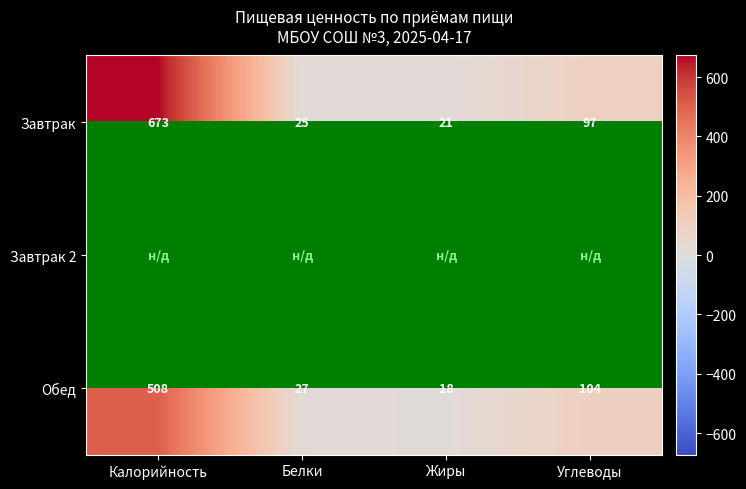

What is the maximum value shown in the chart?

673.0